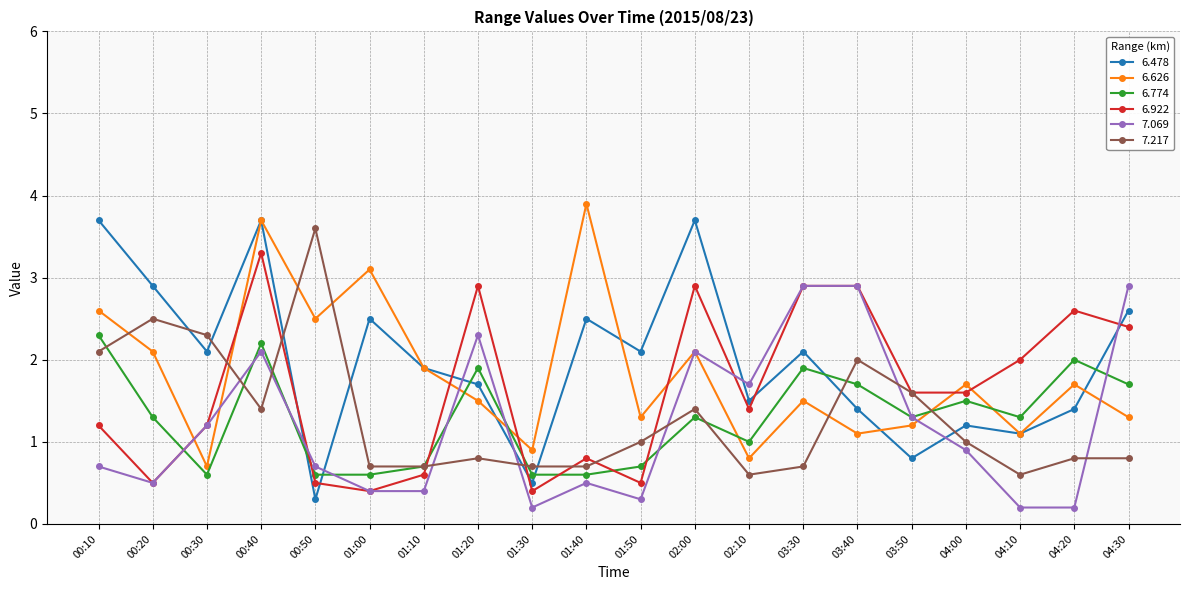

The 7.217 series shows 1.1 at 01:40. True or false?

False